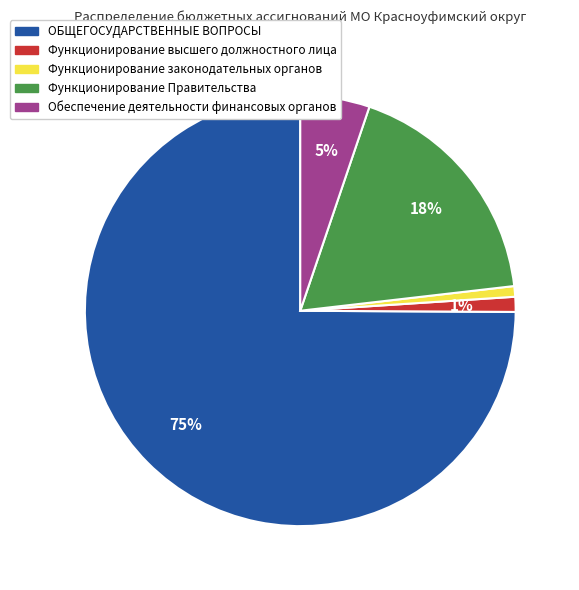

How many segments does this pie chart have?

5